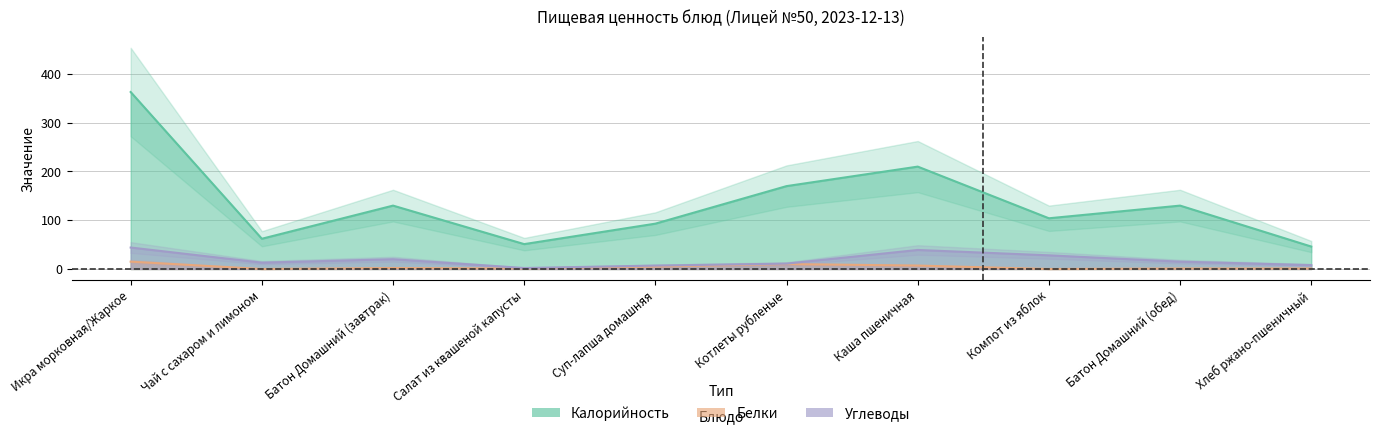

In Калорийность, how many points are lower than both neighbors (excluding endpoints)?

3